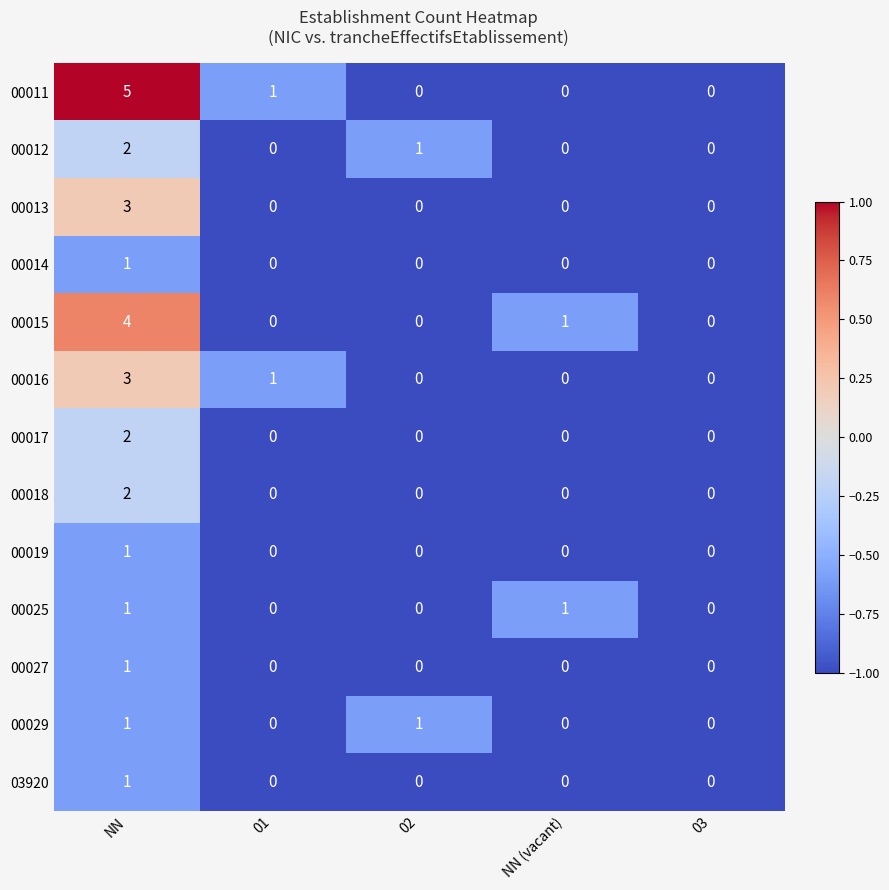

At which category is the sum across all series the highest?

NN